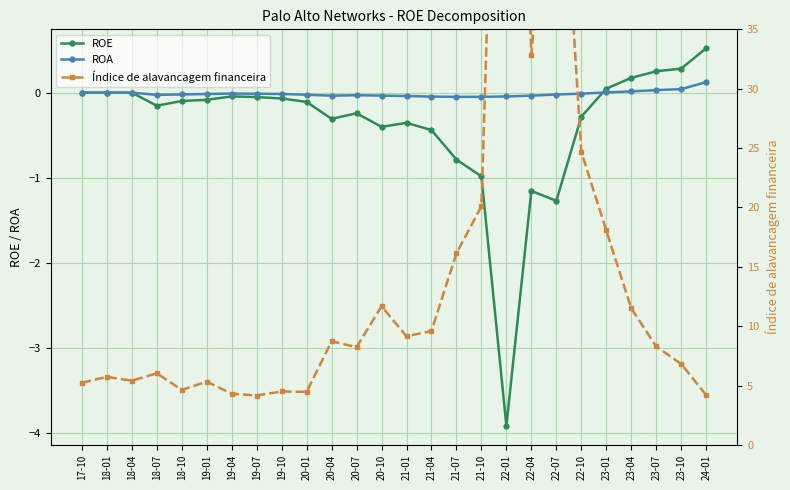

Read the Índice de alavancagem financeira value at 23-04.

11.5